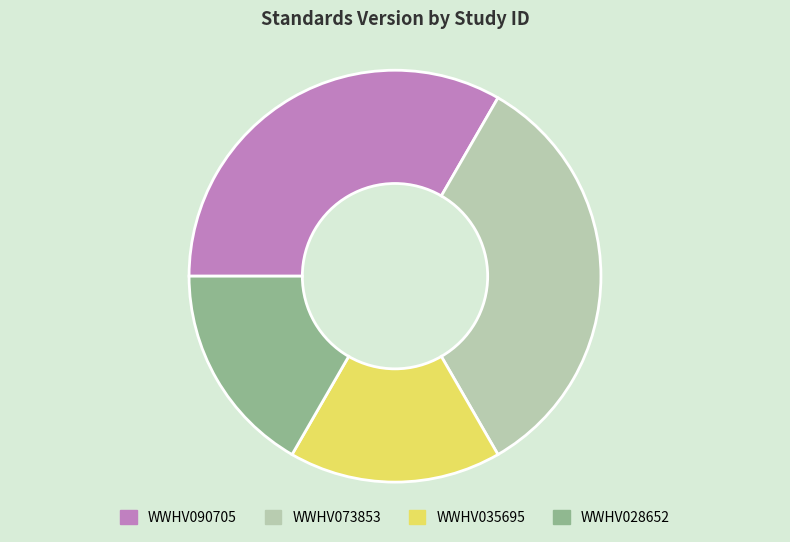

The WWHV073853 slice represents 45% of the pie. True or false?

False